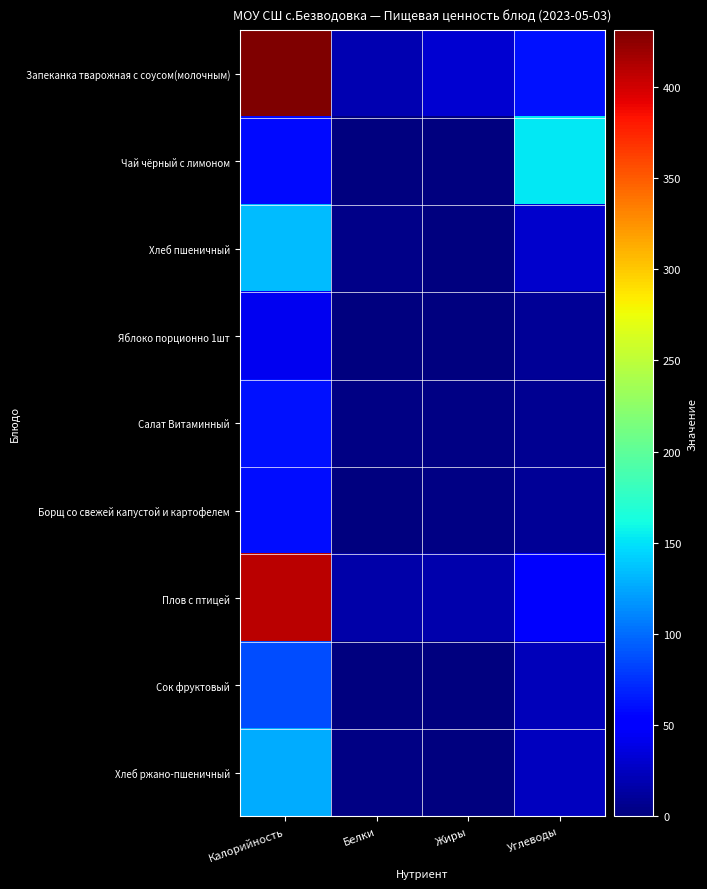

Reading right to left, transcribe all the data shown in this chart.

Запеканка тварожная с соусом(молочным): Углеводы=61.4	Жиры=30.6	Белки=19.3	Калорийность=431.0
Чай чёрный с лимоном: Углеводы=152.2	Жиры=0.0	Белки=0.0	Калорийность=58.6
Хлеб пшеничный: Углеводы=29.5	Жиры=0.0	Белки=4.6	Калорийность=133.2
Яблоко порционно 1шт: Углеводы=10.0	Жиры=0.0	Белки=0.0	Калорийность=42.7
Салат Витаминный: Углеводы=7.8	Жиры=2.5	Белки=1.9	Калорийность=61.0
Борщ со свежей капустой и картофелем: Углеводы=8.8	Жиры=2.1	Белки=1.4	Калорийность=59.6
Плов с птицей: Углеводы=48.5	Жиры=17.0	Белки=16.1	Калорийность=407.6
Сок фруктовый: Углеводы=22.2	Жиры=0.0	Белки=0.0	Калорийность=86.4
Хлеб ржано-пшеничный: Углеводы=23.9	Жиры=0.0	Белки=1.9	Калорийность=126.7